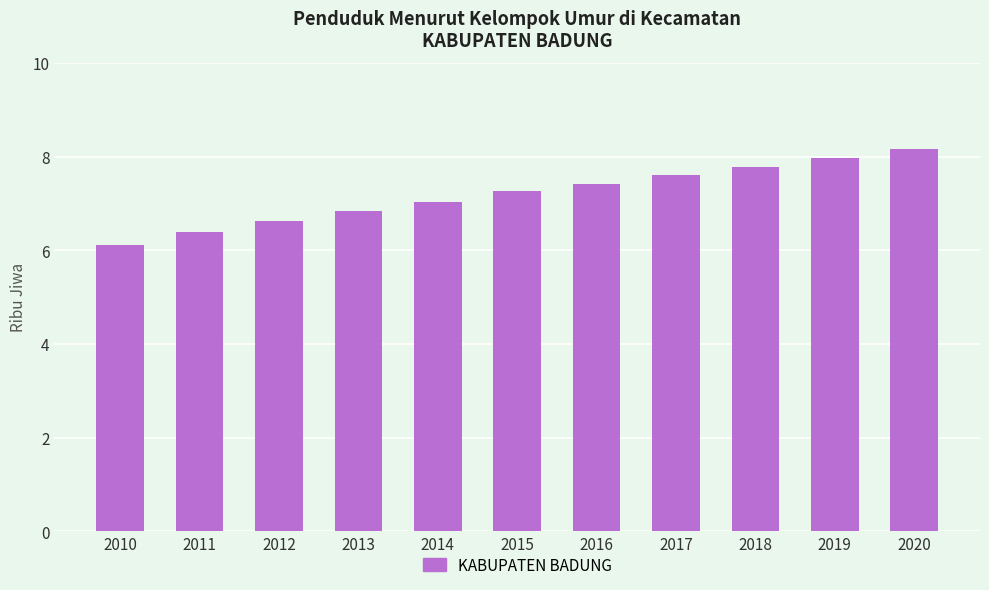

What is the average value?

7.2